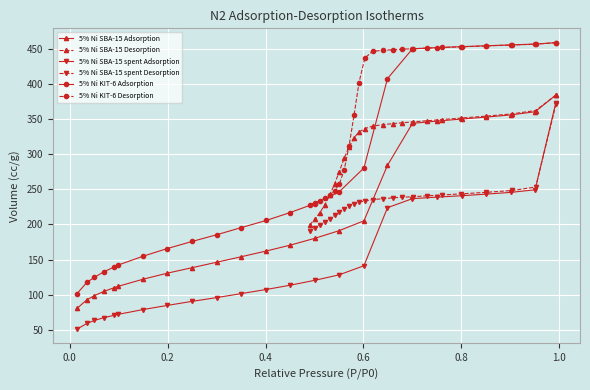

True or false: 5% Ni KIT-6 Adsorption and 5% Ni SBA-15 Adsorption intersect in this chart.

False